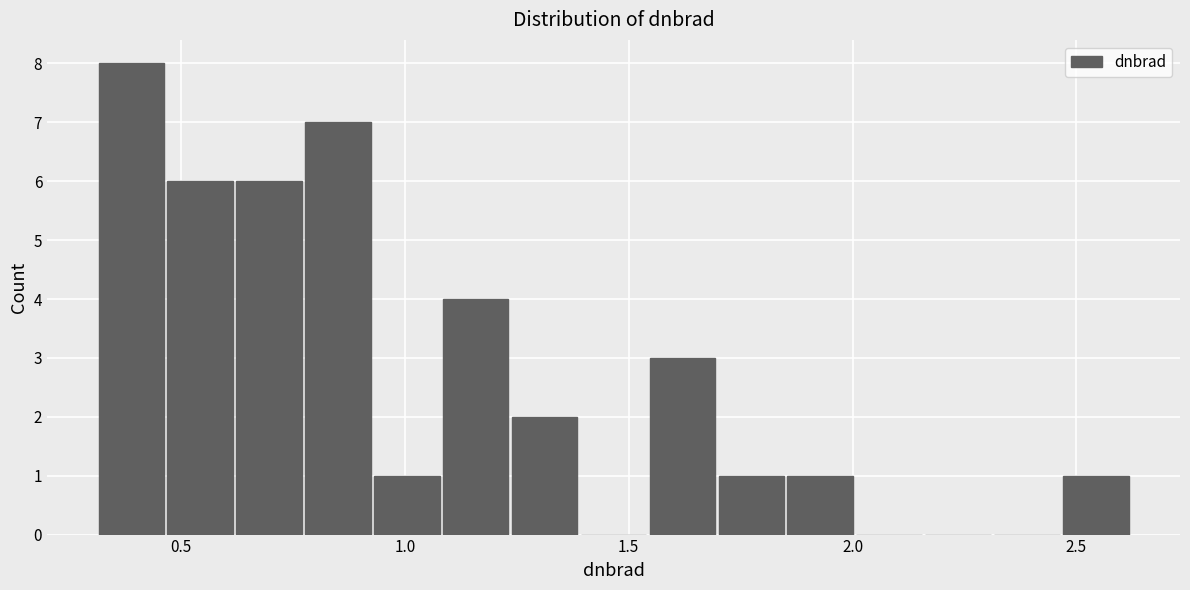

Read against the x-axis, roughly where is the centre of the tallest bar?

0.40